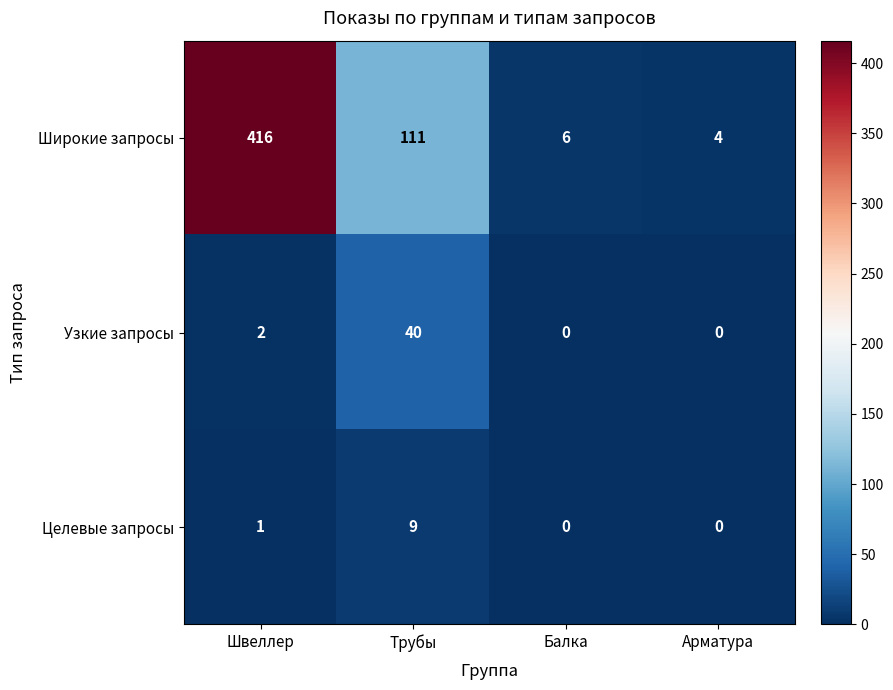

Is it true that Узкие запросы equals 4 at Швеллер?

False